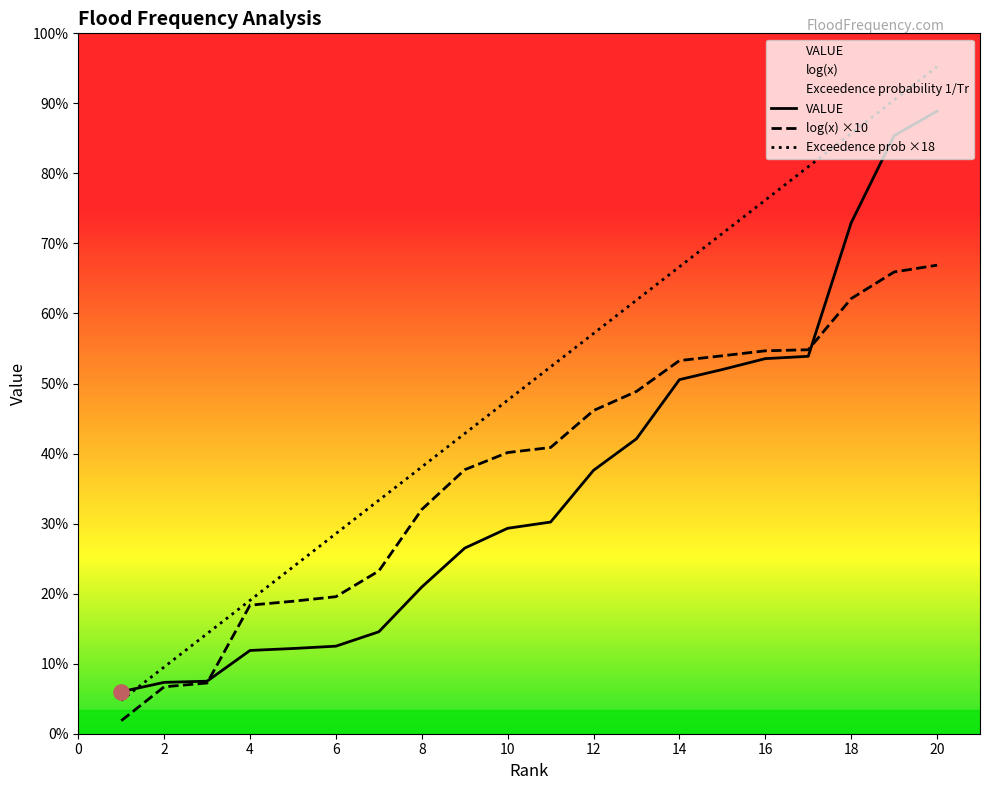

Which series has the largest total across all categories?

Exceedence prob ×18